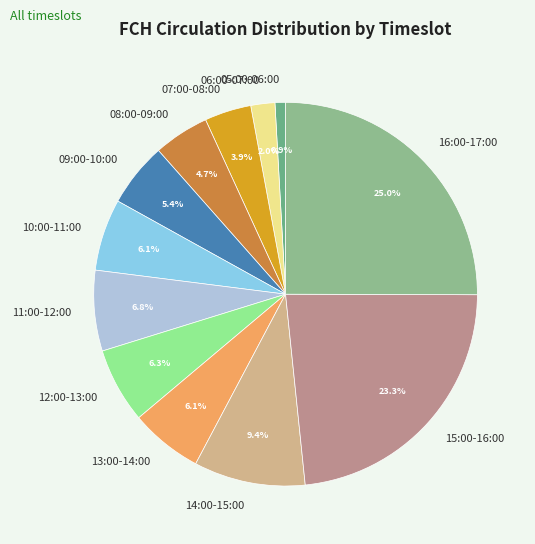

Approximately how many times larger is the value at 10:00-11:00 compared to 11:00-12:00?

0.9